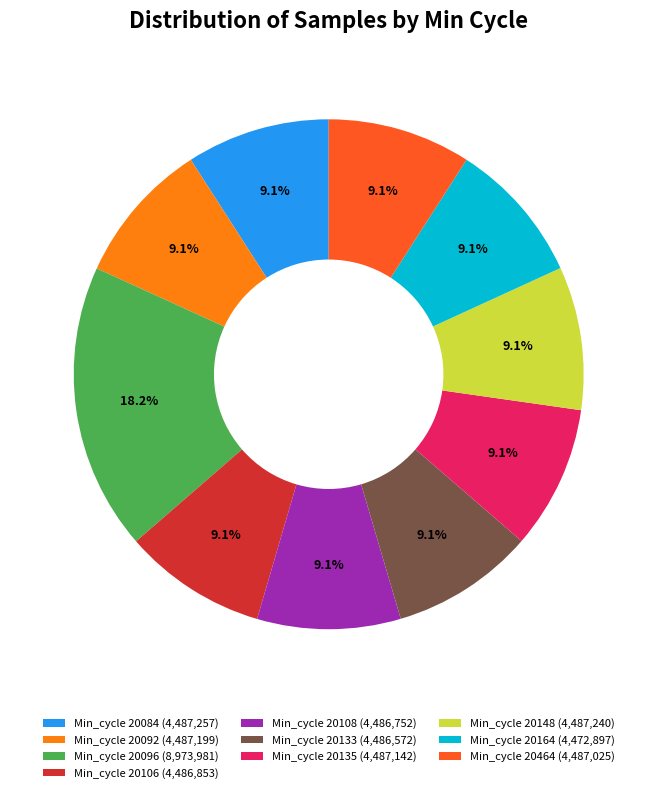

Count the number of slices in the pie.

10